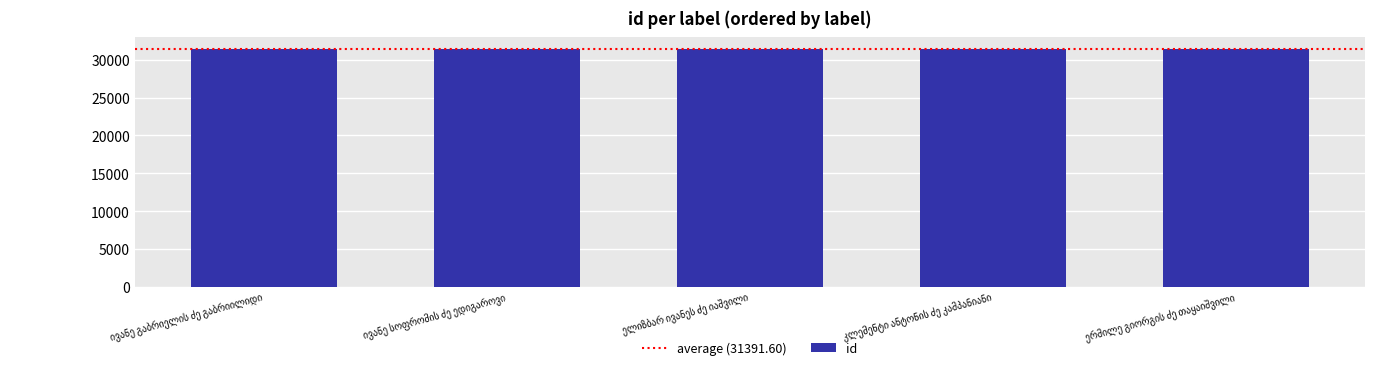

What is the smallest value displayed?

31387